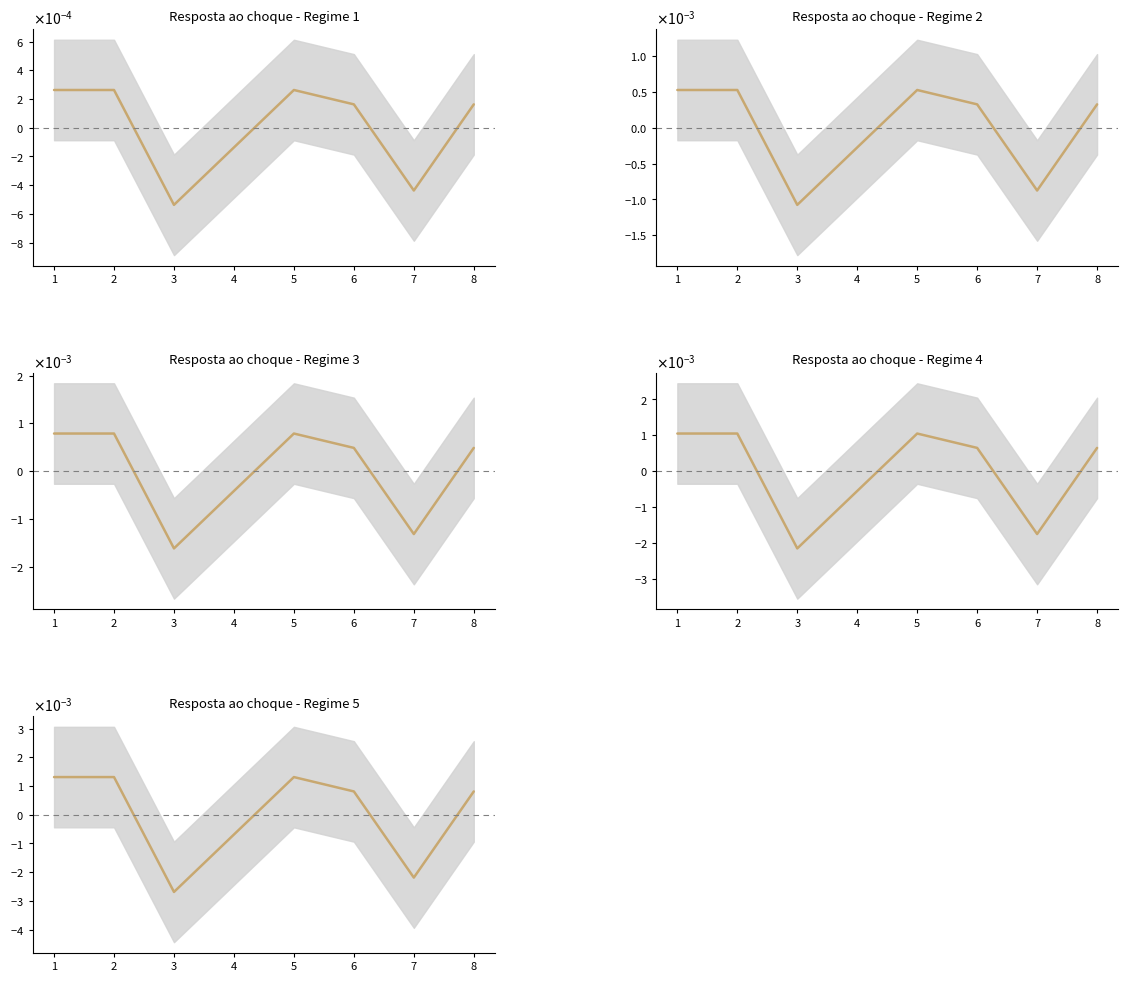

Which label corresponds to the largest value in the chart?

1